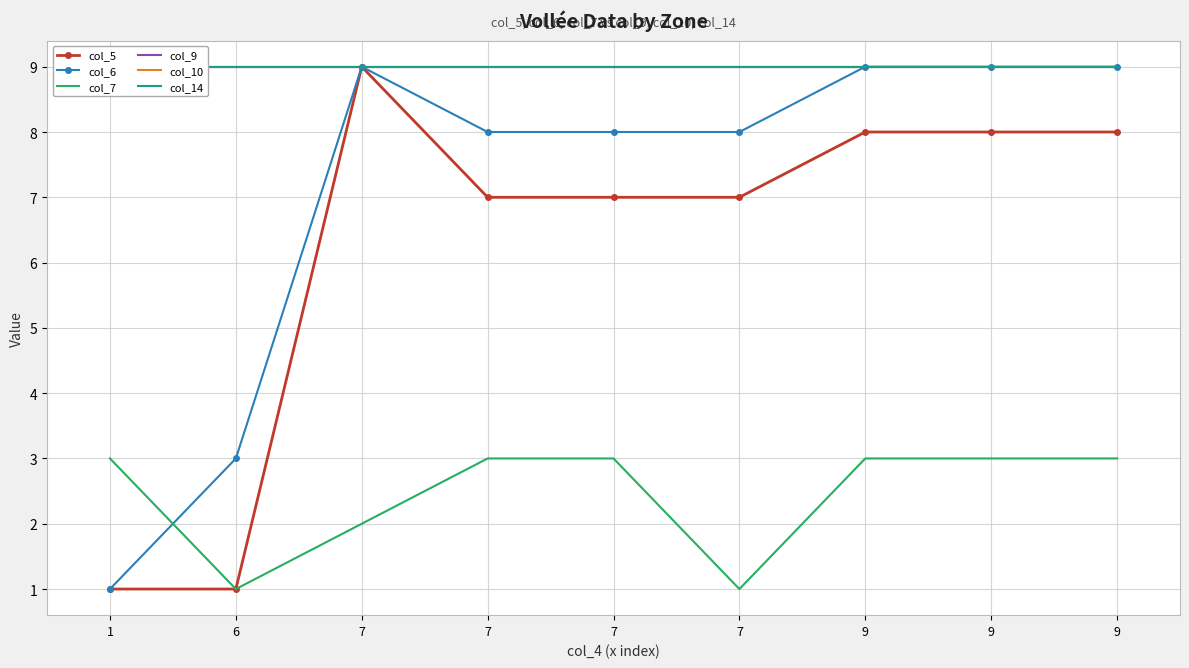

Reading left to right, what are all the values shown in this chart?

col_5: 1=1	6=1	7=9	7=7	7=7	7=7	9=8	9=8	9=8
col_6: 1=1	6=3	7=9	7=8	7=8	7=8	9=9	9=9	9=9
col_7: 1=3	6=1	7=2	7=3	7=3	7=1	9=3	9=3	9=3
col_9: 1=9	6=9	7=9	7=9	7=9	7=9	9=9	9=9	9=9
col_10: 1=9	6=9	7=9	7=9	7=9	7=9	9=9	9=9	9=9
col_14: 1=9	6=9	7=9	7=9	7=9	7=9	9=9	9=9	9=9